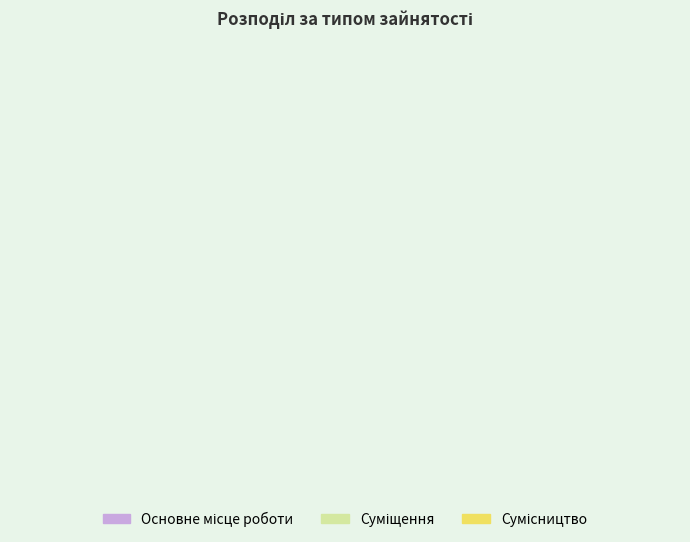

The Суміщення slice represents 42% of the pie. True or false?

False